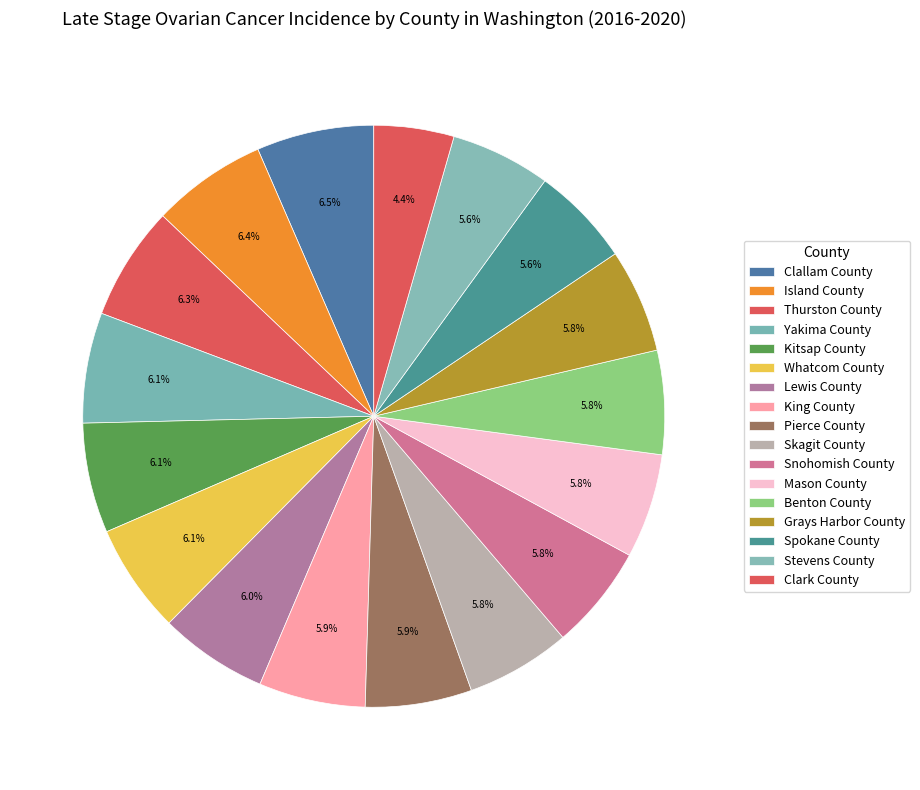

Do Skagit County and Island County together represent more than half of the pie?

No